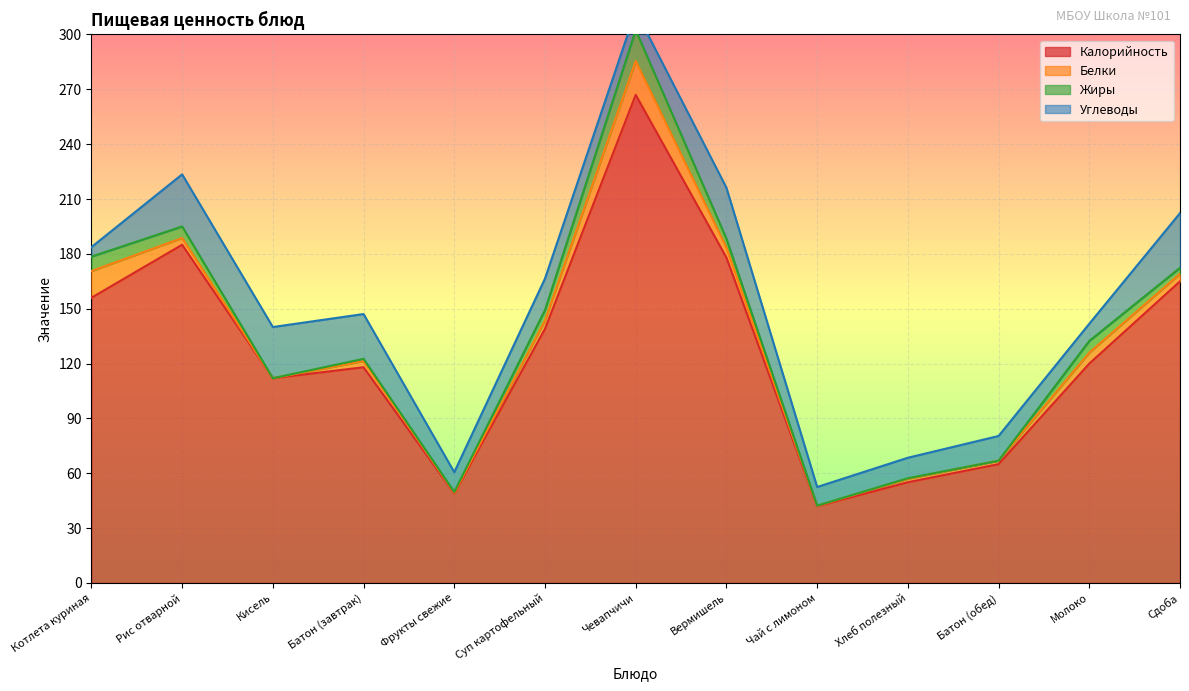

How many lines are shown in the chart?

4